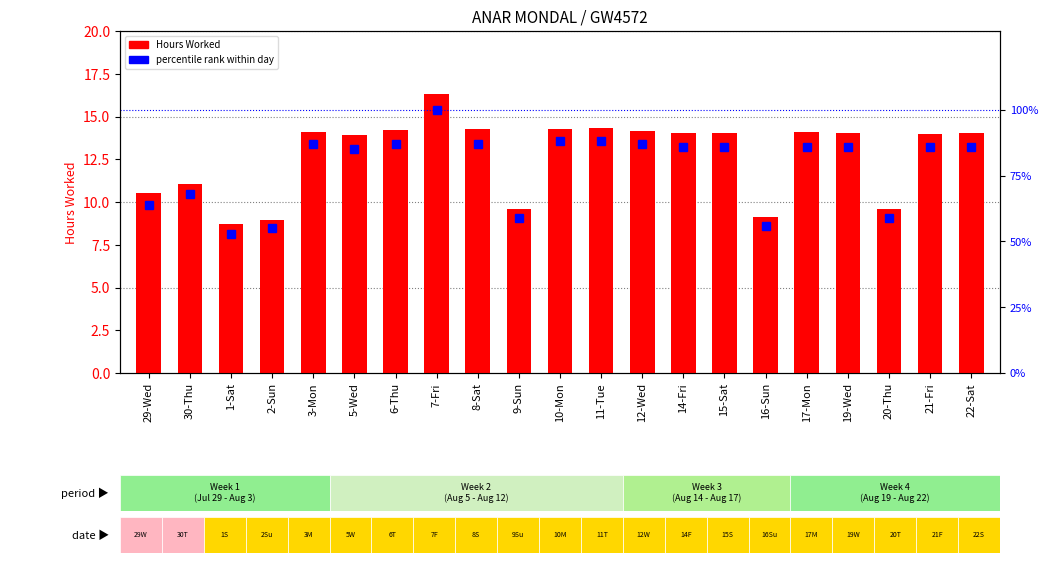

At 17-Mon, list the series in order from smallest to largest.

Hours Worked, percentile rank